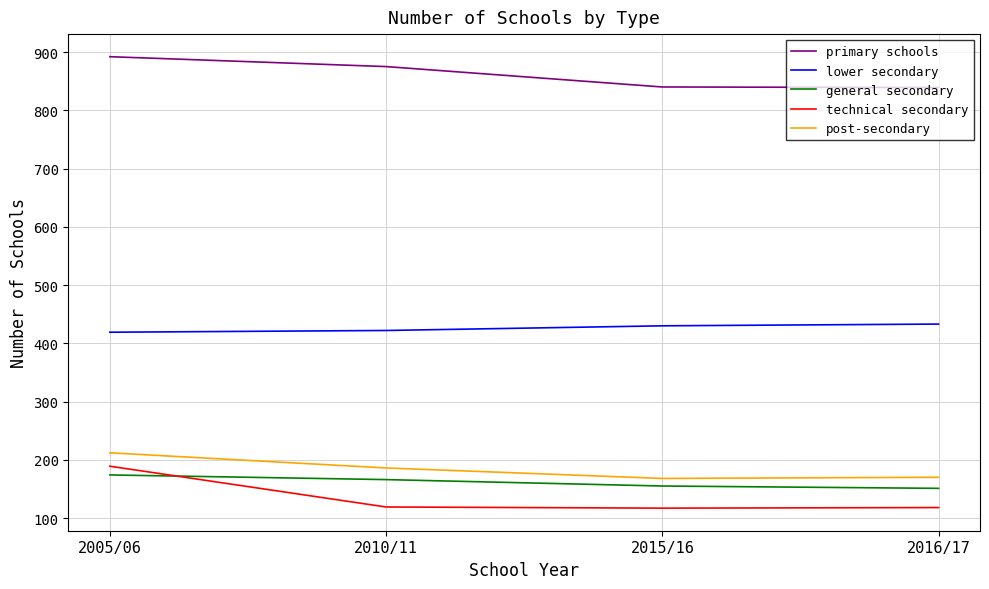

True or false: general secondary has a value of 230 at 2016/17.

False